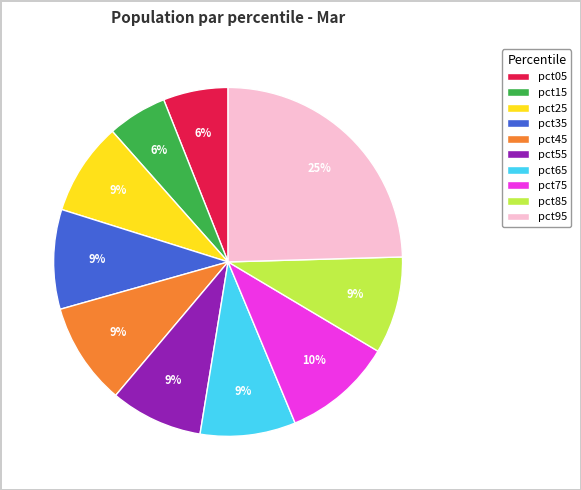

Combined, do pct65 and pct95 account for over 50%?

No